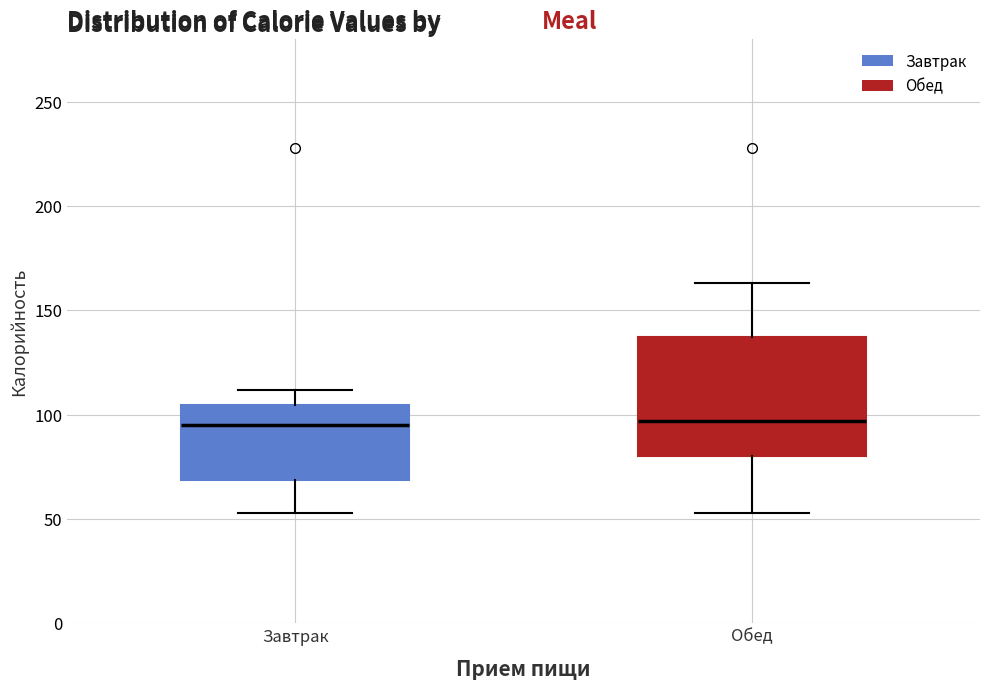

Which box is the tallest, from its lower edge to its upper edge?

Обед